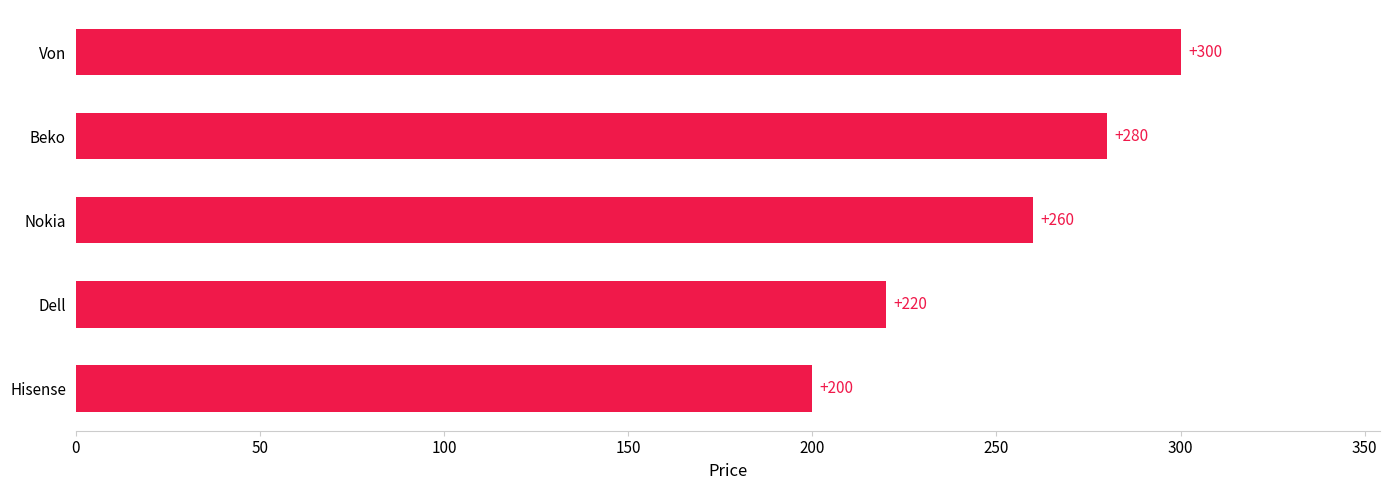

How many values are between 220 and 280?

3